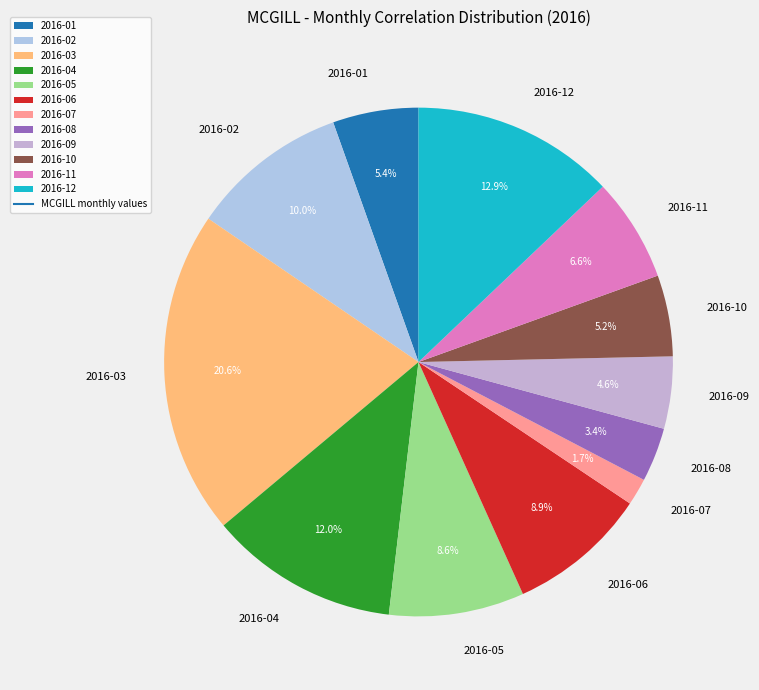

Is 2016-11 the majority of the pie?

No